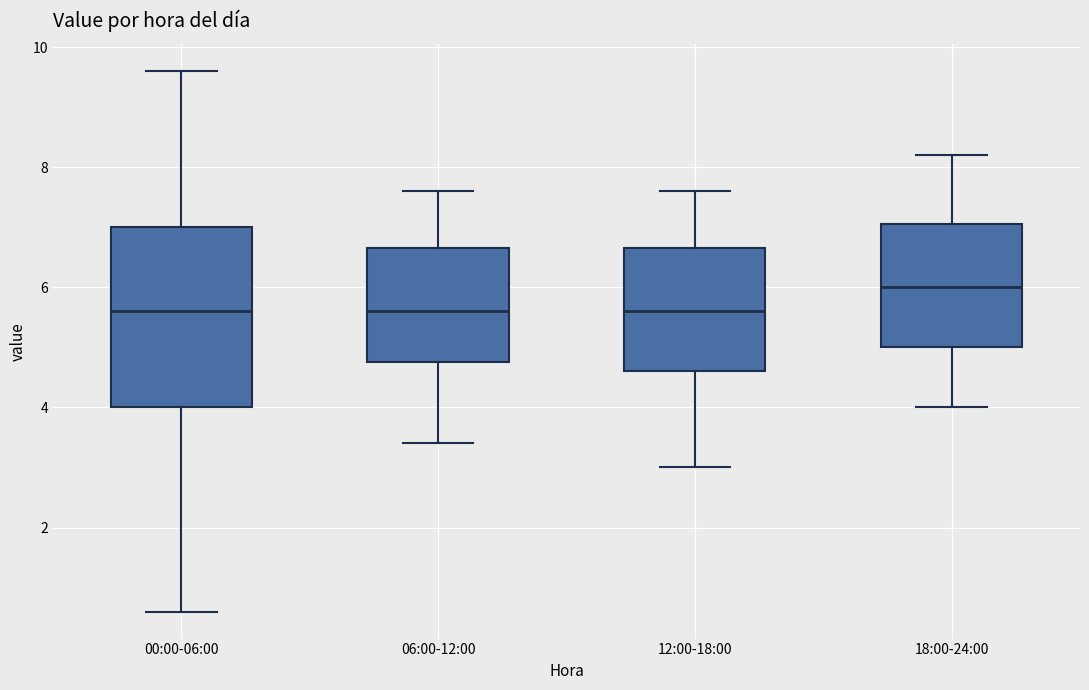

Reading left to right, read every box against the y-axis: the position of its median line, the range the box covers, and the ends of its whiskers. The values are not printed on the chart, so give them approximately, as read against the axis.

00:00-06:00: median 5.6, box 4.0 to 7.0, whiskers 0.6 to 9.6
06:00-12:00: median 5.6, box 4.8 to 6.6, whiskers 3.4 to 7.6
12:00-18:00: median 5.6, box 4.6 to 6.6, whiskers 3.0 to 7.6
18:00-24:00: median 6.0, box 5.0 to 7.0, whiskers 4.0 to 8.2